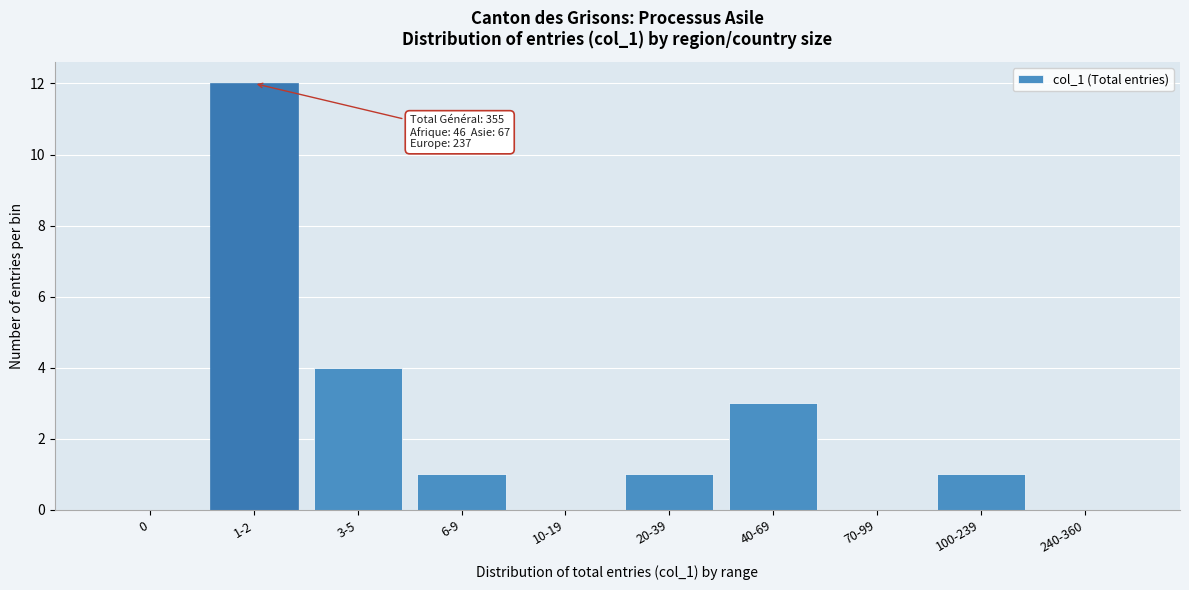

Reading left to right, list all the values displayed in this chart.

0=0	1-2=12	3-5=4	6-9=1	10-19=0	20-39=1	40-69=3	70-99=0	100-239=1	240-360=0